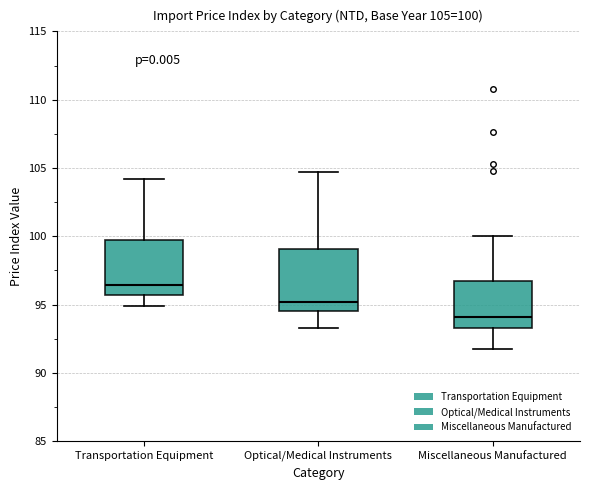

Which box is the tallest, from its lower edge to its upper edge?

Optical/Medical Instruments